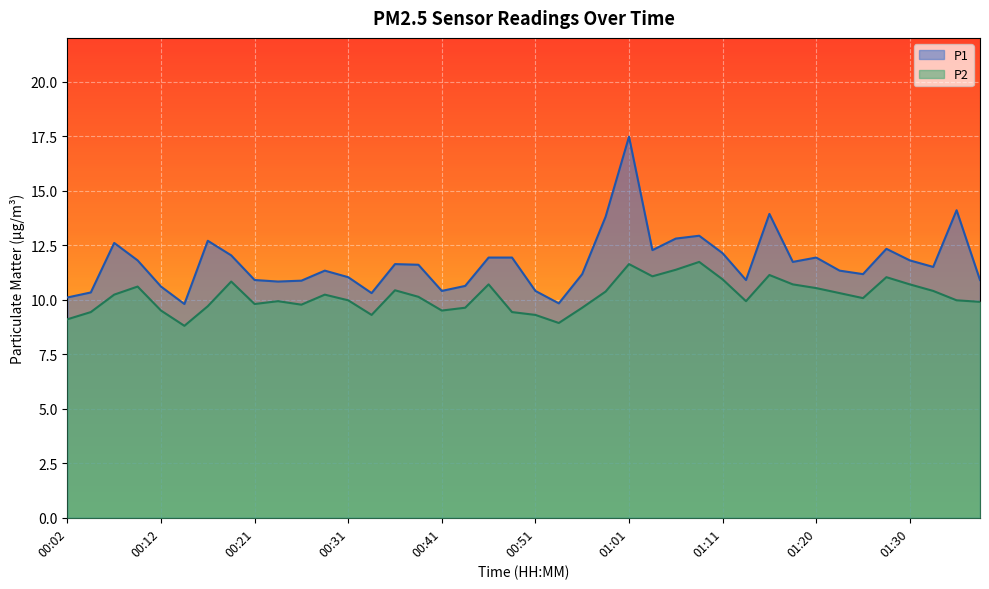

At how many categories does at least one series exceed 12?

12